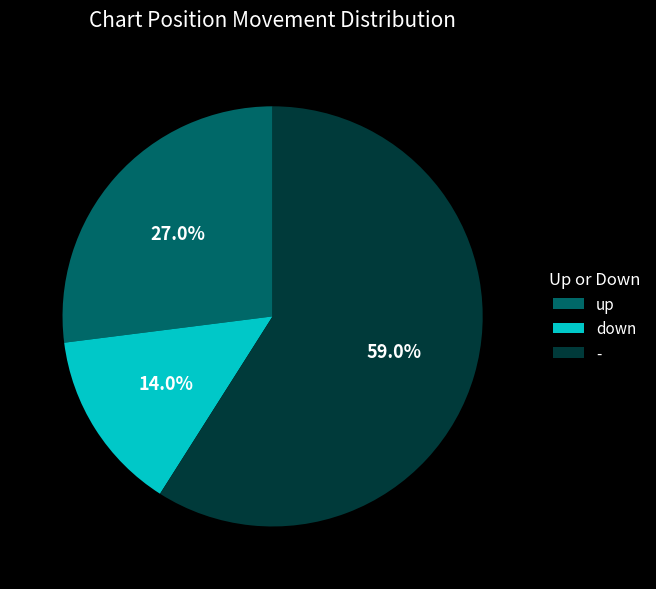

To the nearest percent, what is the difference between the up and - slice percentages?

32%